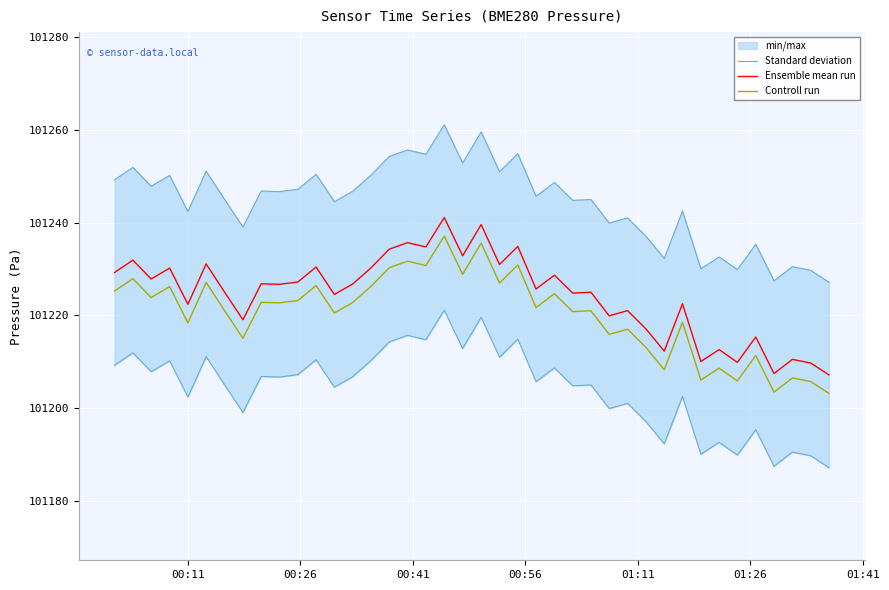

True or false: Controll run and Ensemble mean run intersect in this chart.

False